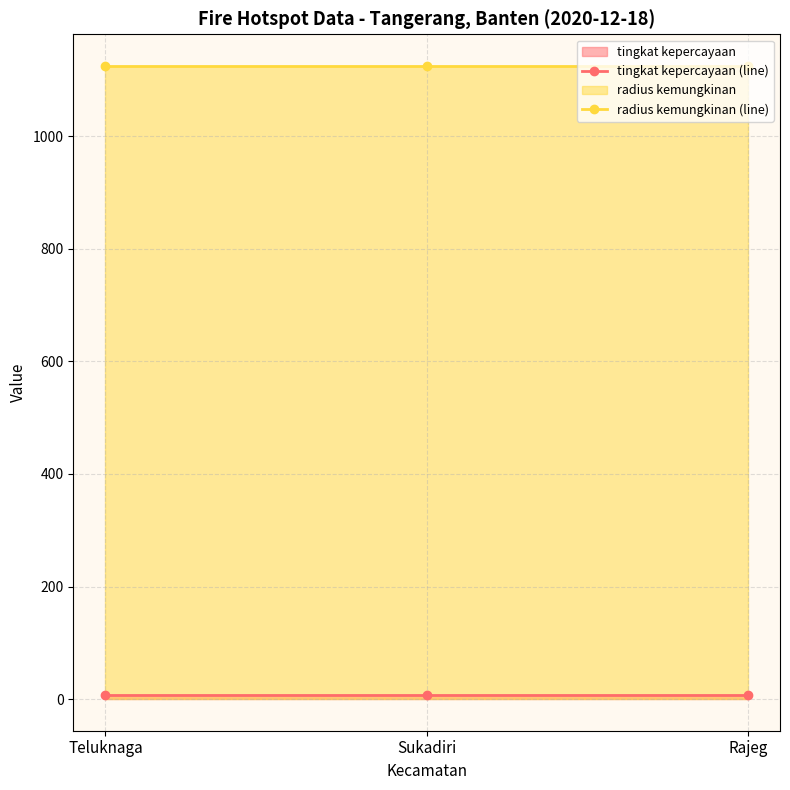

The value of tingkat kepercayaan (line) at Sukadiri is 8. True or false?

True